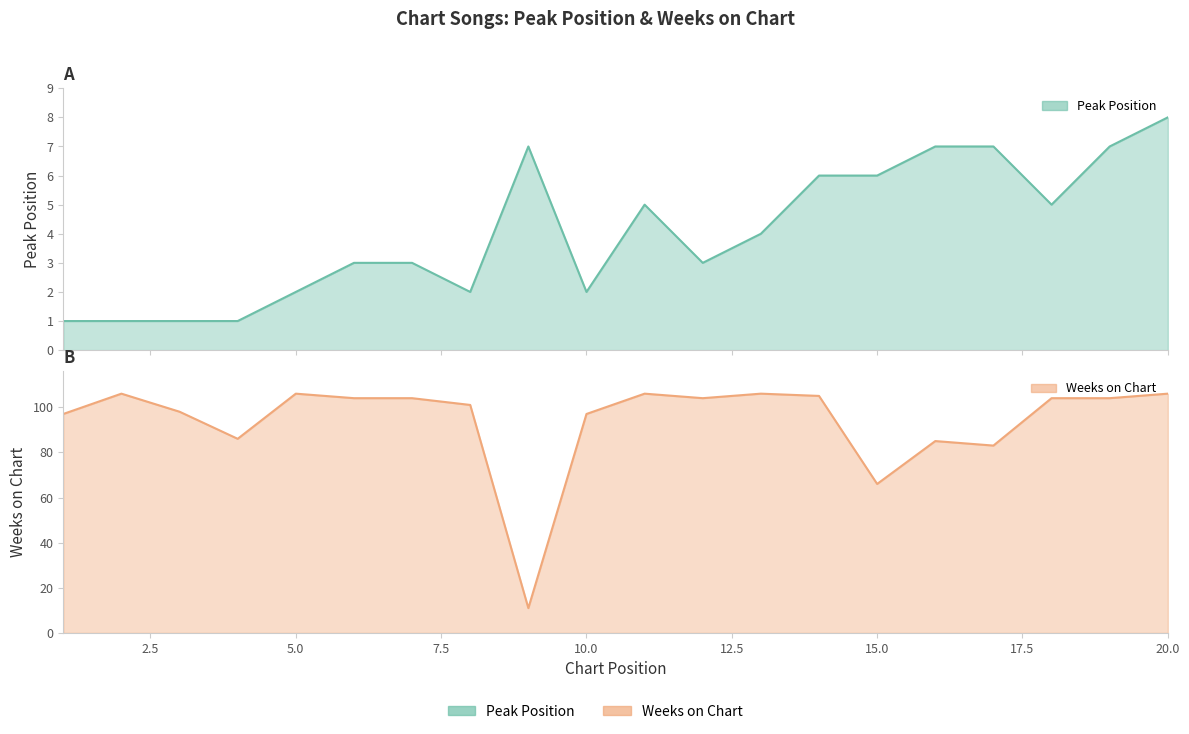

Reading left to right, extract all data points from this chart.

Peak Position: 1=1	2=1	3=1	4=1	5=2	6=3	7=3	8=2	9=7	10=2	11=5	12=3	13=4	14=6	15=6	16=7	17=7	18=5	19=7	20=8
Weeks on Chart: 1=97	2=106	3=98	4=86	5=106	6=104	7=104	8=101	9=11	10=97	11=106	12=104	13=106	14=105	15=66	16=85	17=83	18=104	19=104	20=106